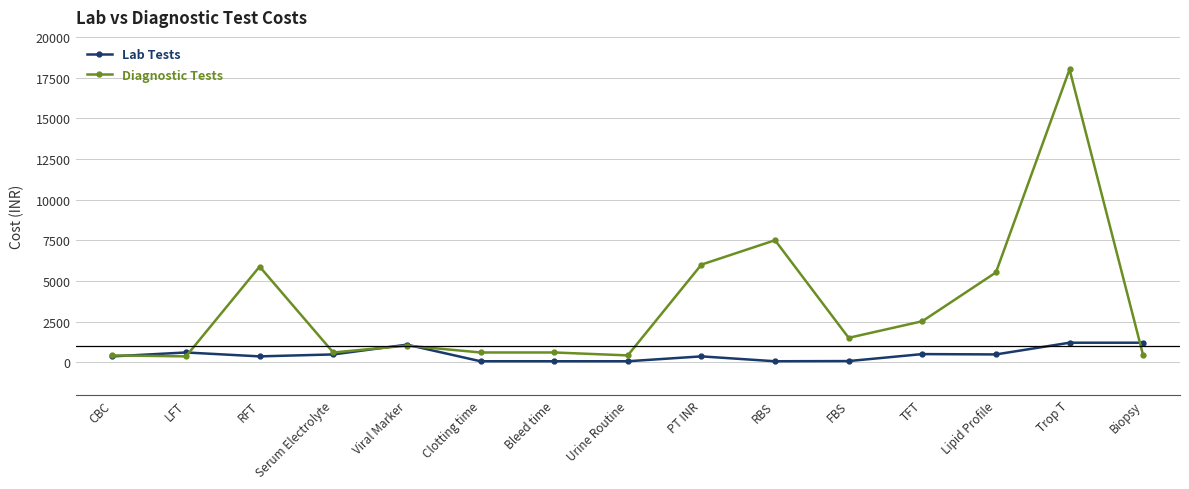

Which series changed the most between Trop T and Biopsy?

Diagnostic Tests